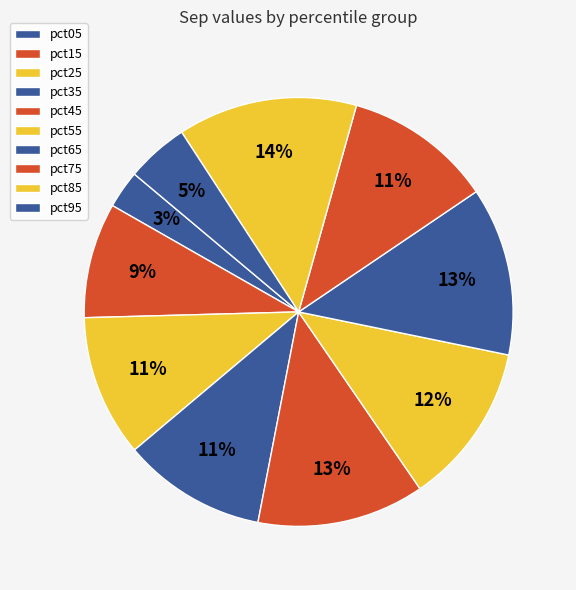

To the nearest percent, what is the difference between the largest and smallest slice percentages?

11%